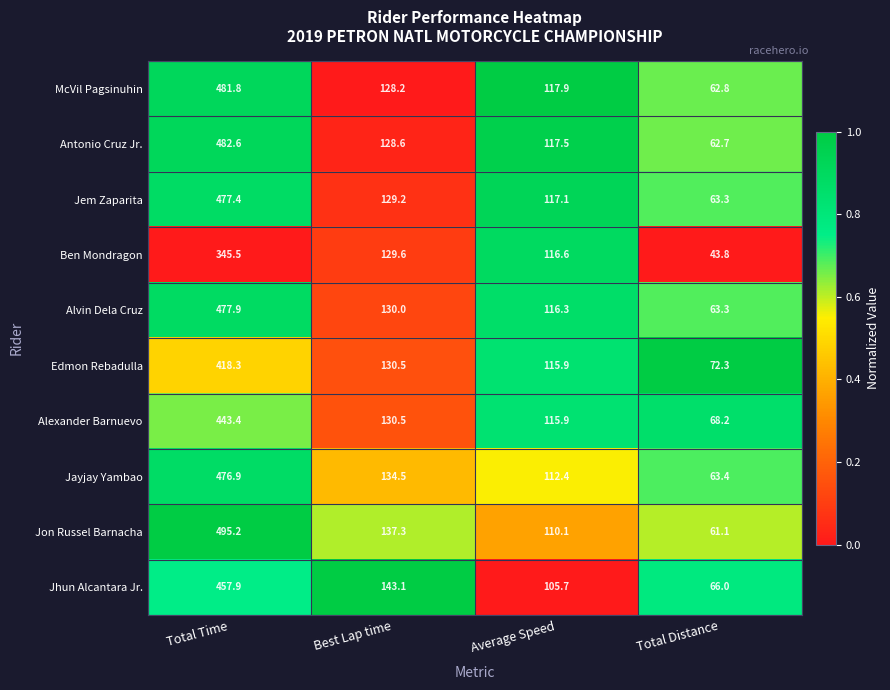

What is the maximum value shown in the chart?

495.2